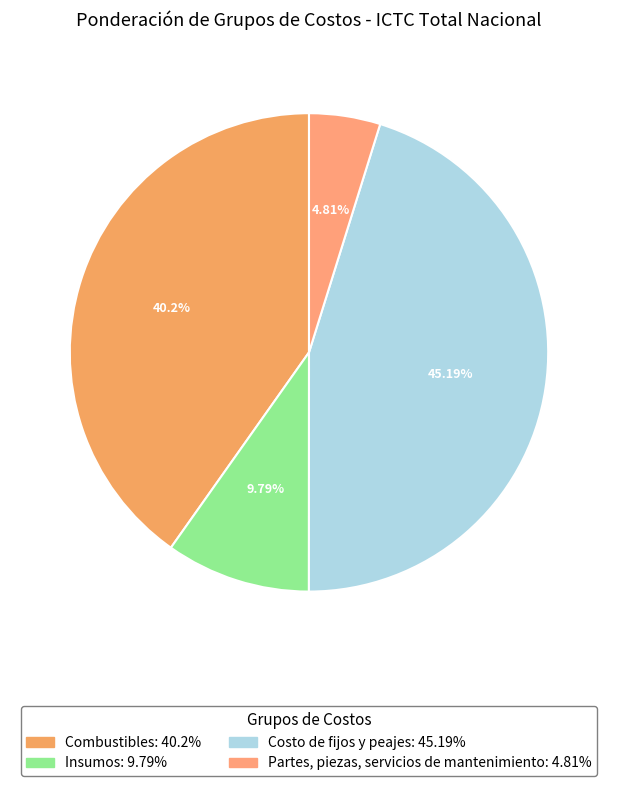

What percentage is the Combustibles slice, to the nearest percent?

40%